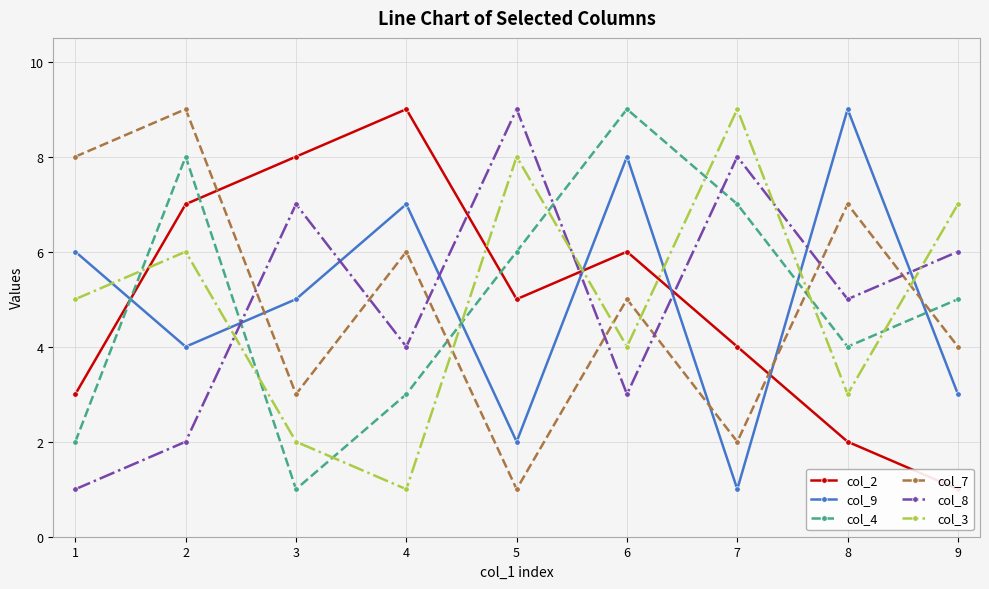

The col_8 series shows 6 at 4. True or false?

False